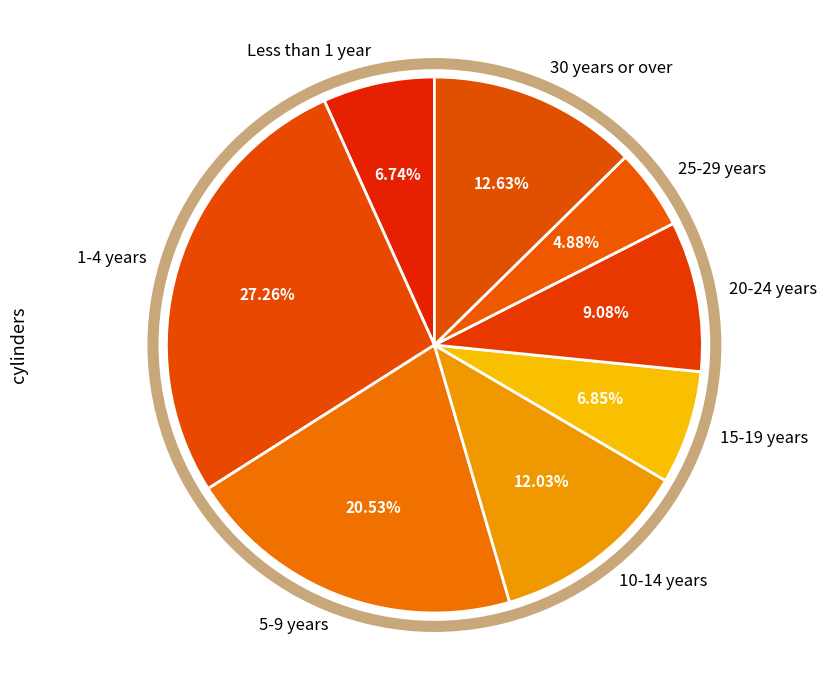

The 30 years or over slice represents 13% of the pie. True or false?

True